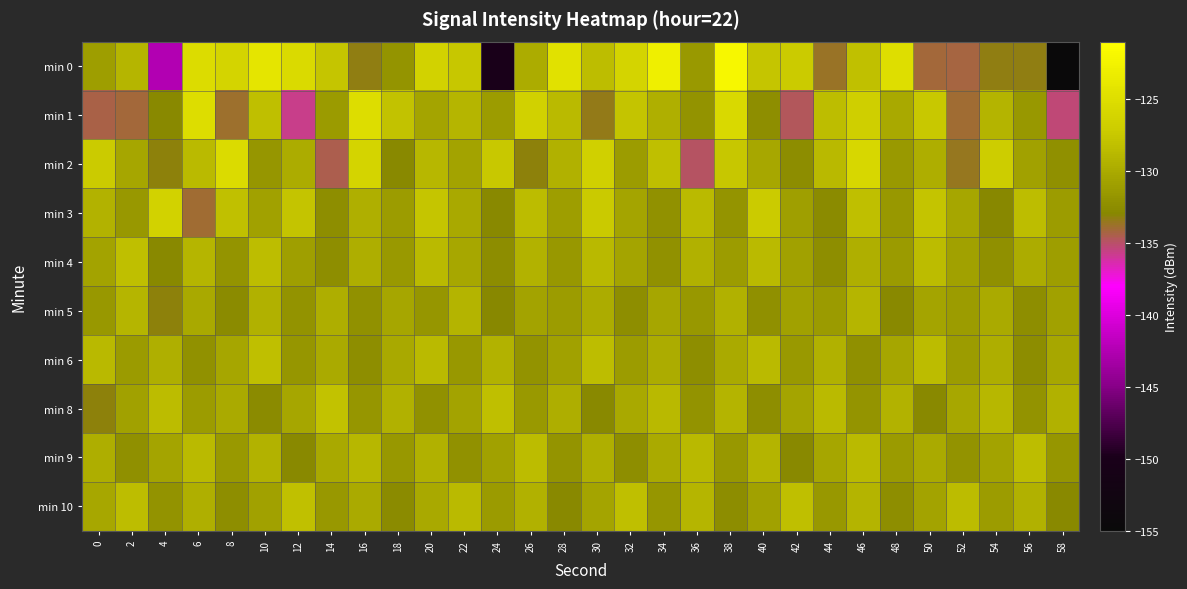

List the series in order of their peak value, highest first.

min 0, min 1, min 2, min 3, min 8, min 10, min 4, min 6, min 9, min 5